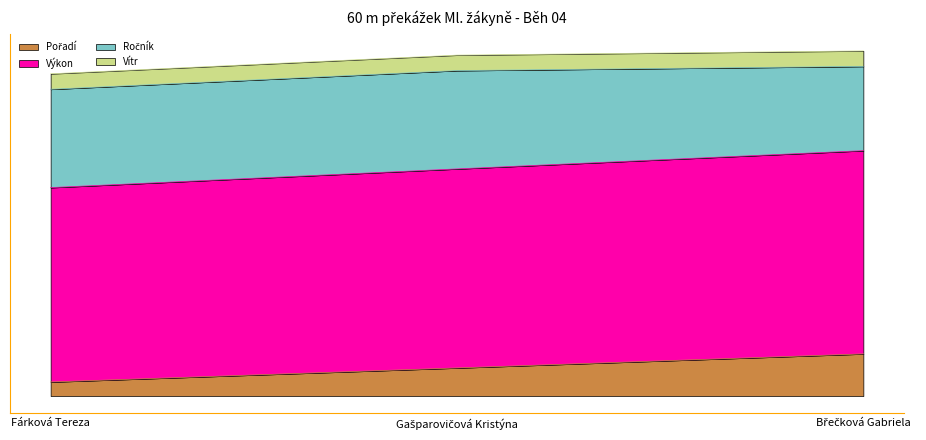

Does the chart have visible grid lines?

No